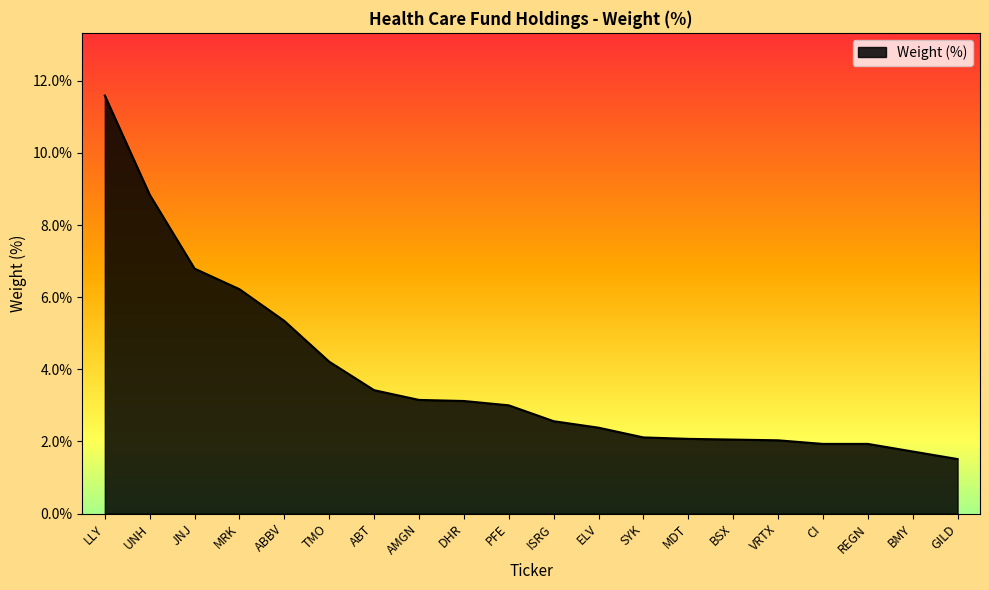

What is the sum of all values?

76.0